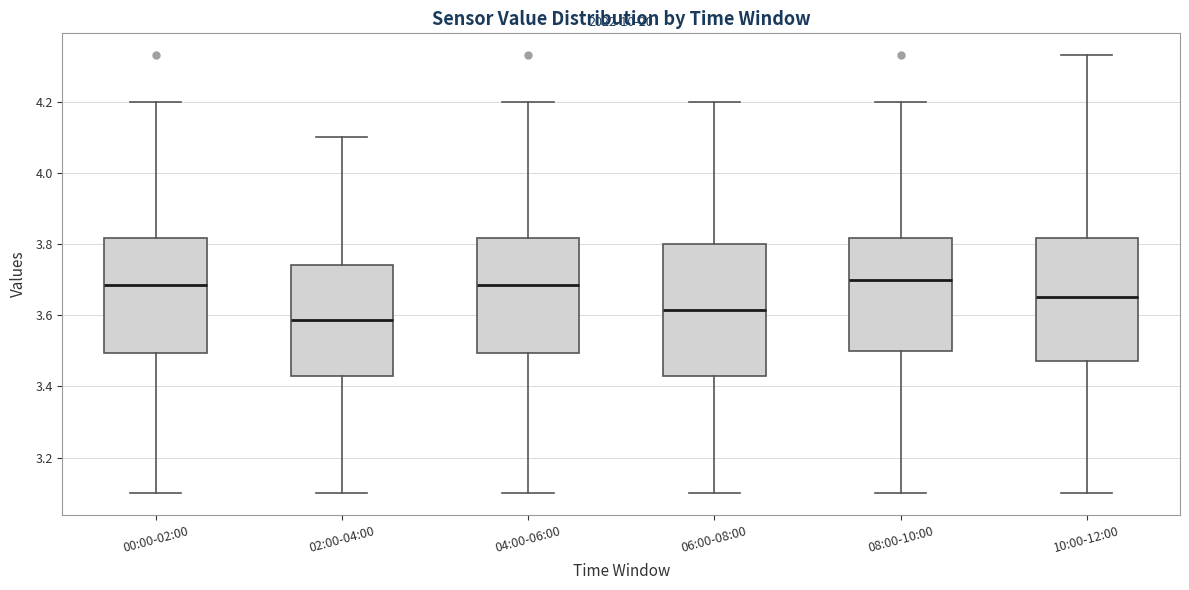

Reading left to right, read every box against the y-axis: the position of its median line, the range the box covers, and the ends of its whiskers. The values are not printed on the chart, so give them approximately, as read against the axis.

00:00-02:00: median 3.68, box 3.50 to 3.82, whiskers 3.10 to 4.20
02:00-04:00: median 3.58, box 3.44 to 3.74, whiskers 3.10 to 4.10
04:00-06:00: median 3.68, box 3.50 to 3.82, whiskers 3.10 to 4.20
06:00-08:00: median 3.62, box 3.44 to 3.80, whiskers 3.10 to 4.20
08:00-10:00: median 3.70, box 3.50 to 3.82, whiskers 3.10 to 4.20
10:00-12:00: median 3.66, box 3.48 to 3.82, whiskers 3.10 to 4.34